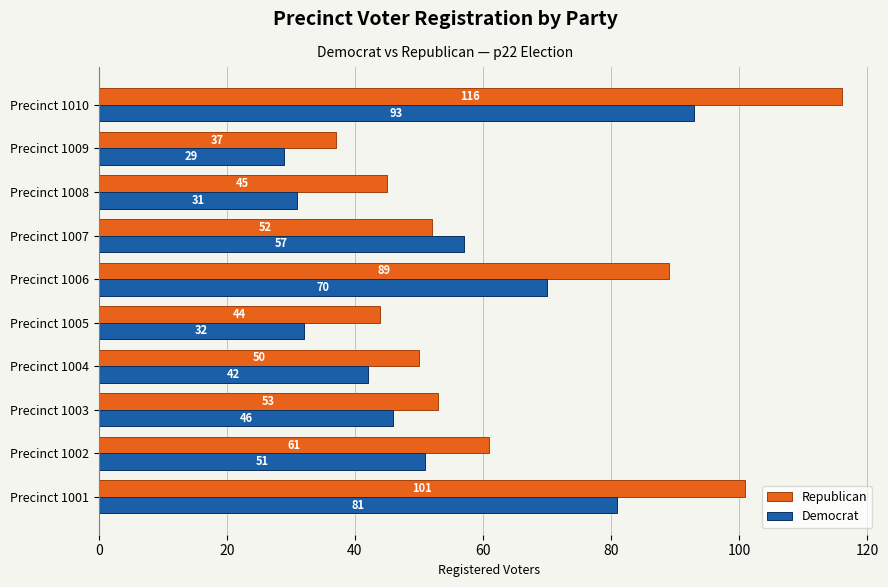

True or false: Republican has a value of 52 at Precinct 1007.

True